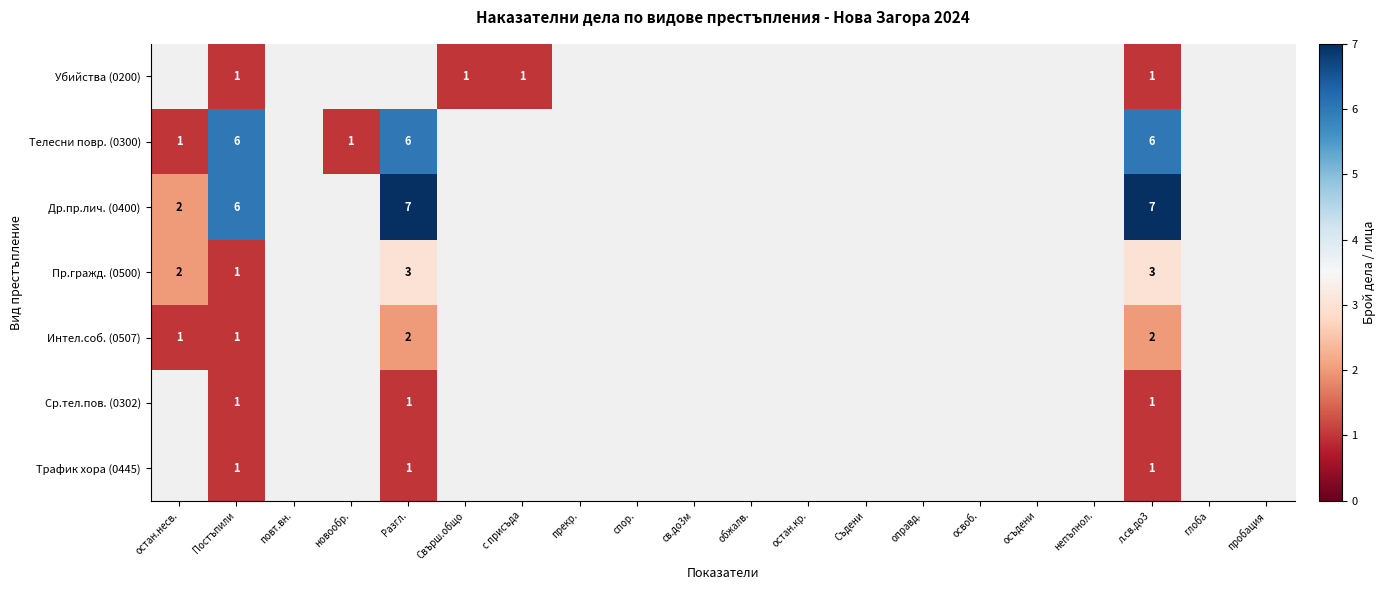

The value of Пр.гражд. (0500) at Разгл. is 3. True or false?

True